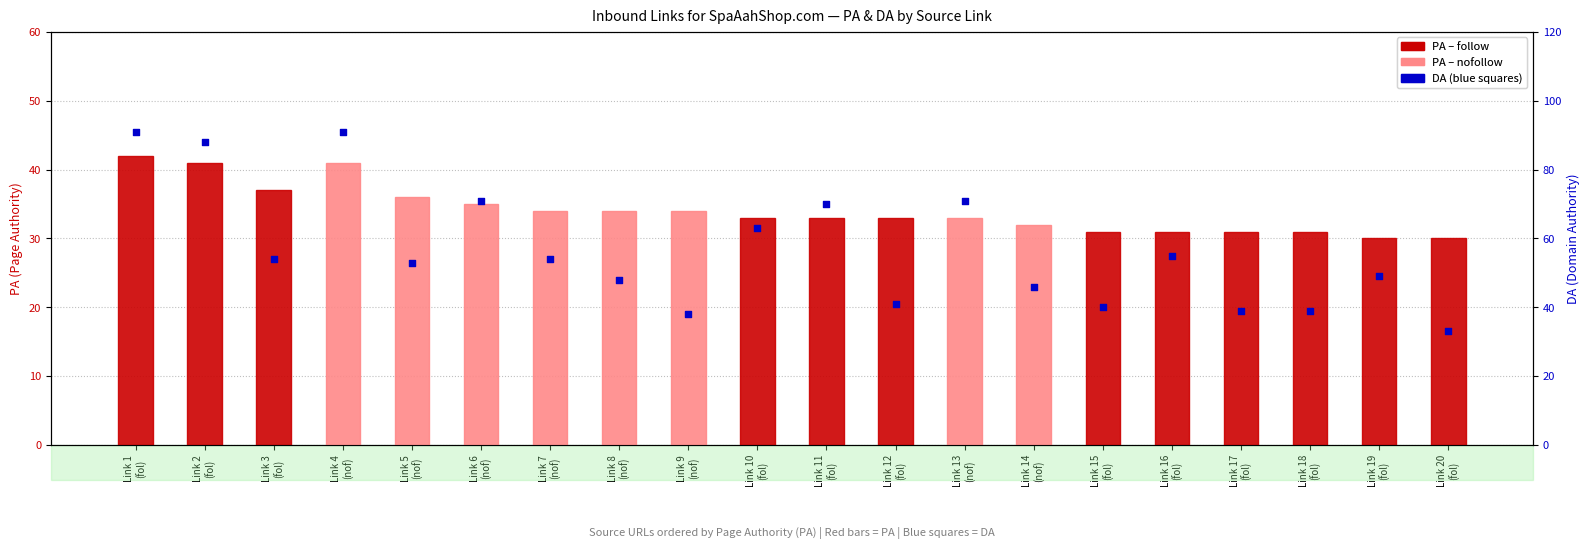

Which series has the widest spread of Y values?

DA (Domain Authority)